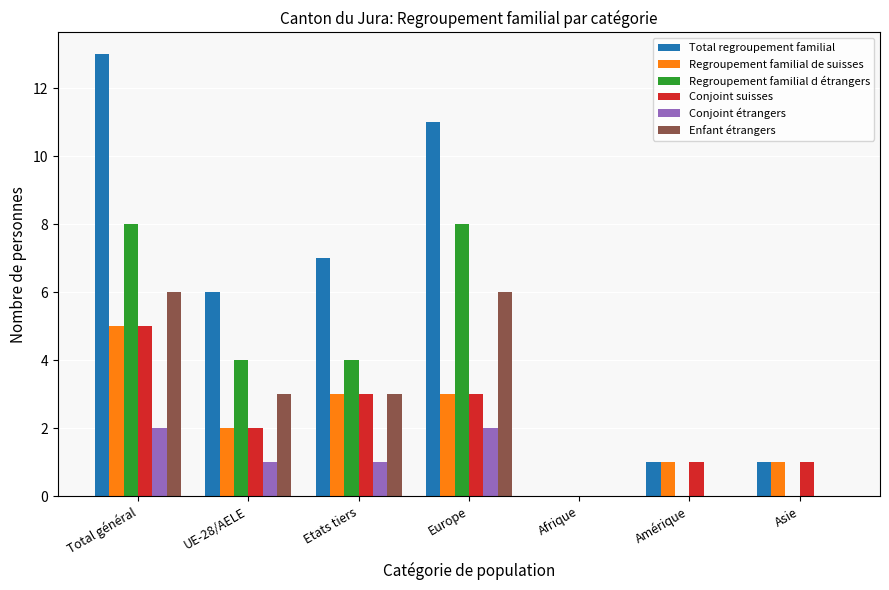

What are all the series names shown in the legend?

Total regroupement familial, Regroupement familial de suisses, Regroupement familial d étrangers, Conjoint suisses, Conjoint étrangers, Enfant étrangers